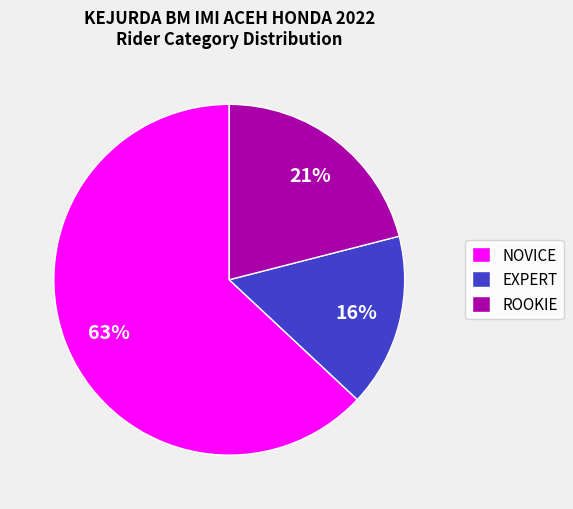

Combined, do NOVICE and ROOKIE account for over 50%?

Yes